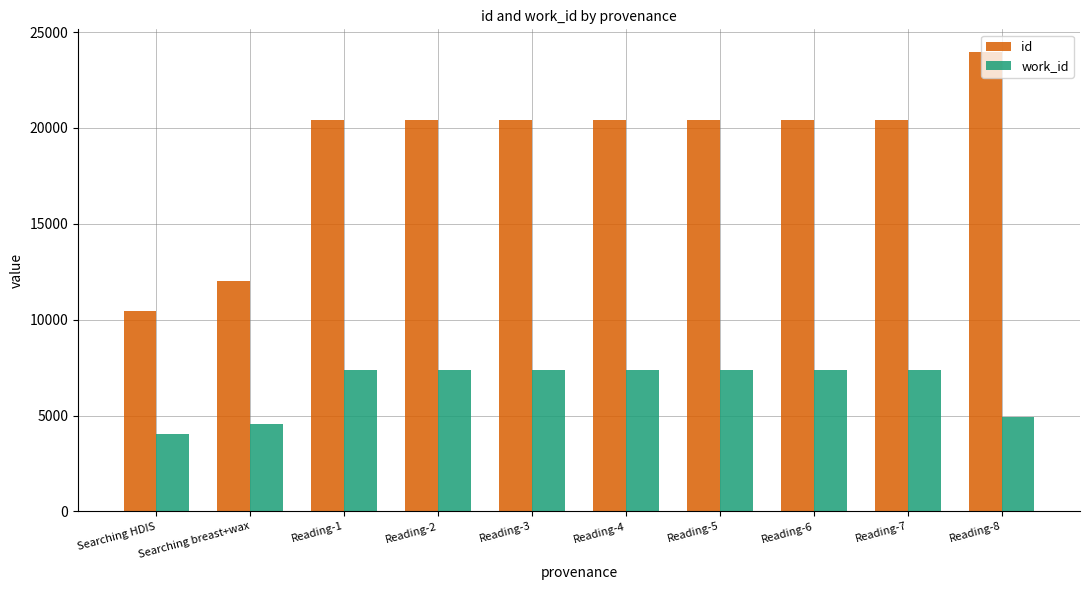

The value of id at Searching HDIS is 6293. True or false?

False